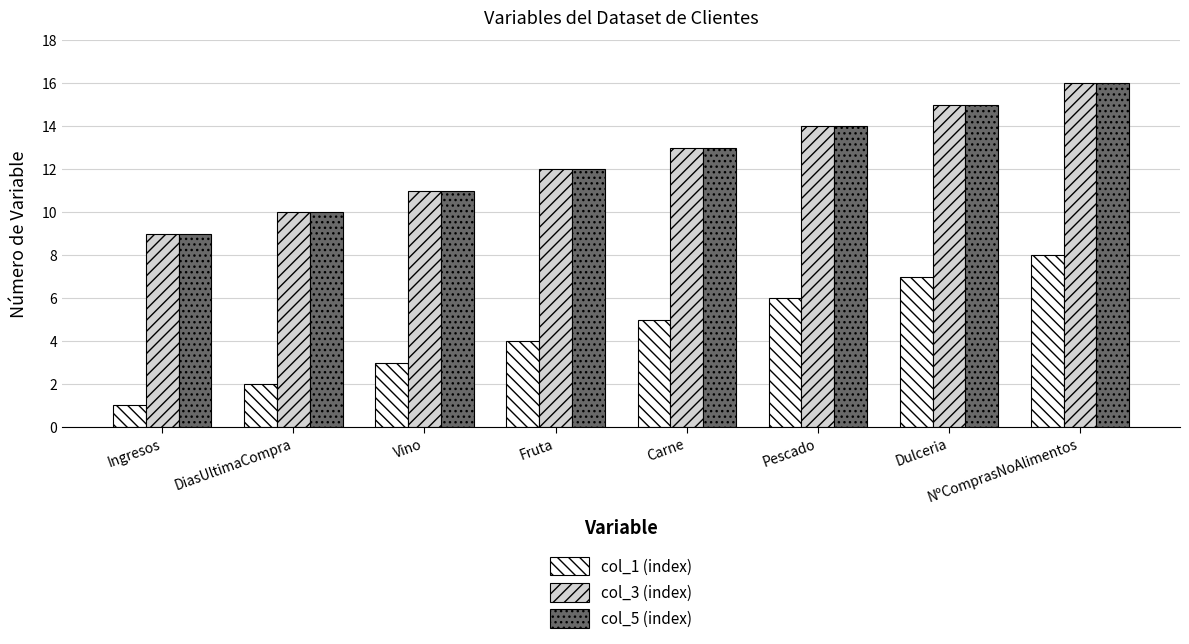

What is the label of the 6th bar from the right?

Vino